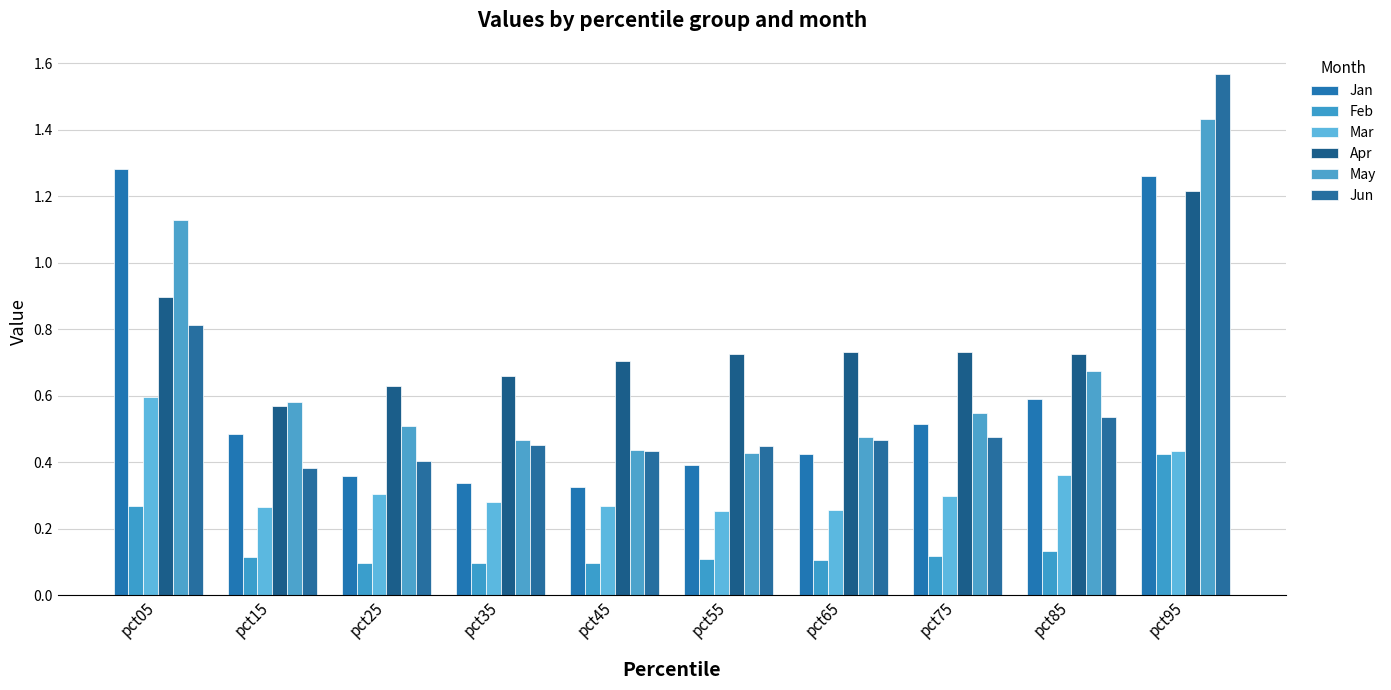

At which category is the sum across all series the highest?

pct95